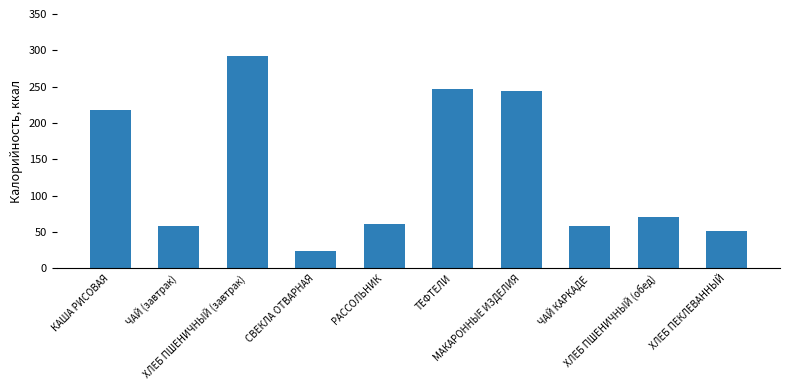

True or false: the data shows 14.6 at РАССОЛЬНИК.

False